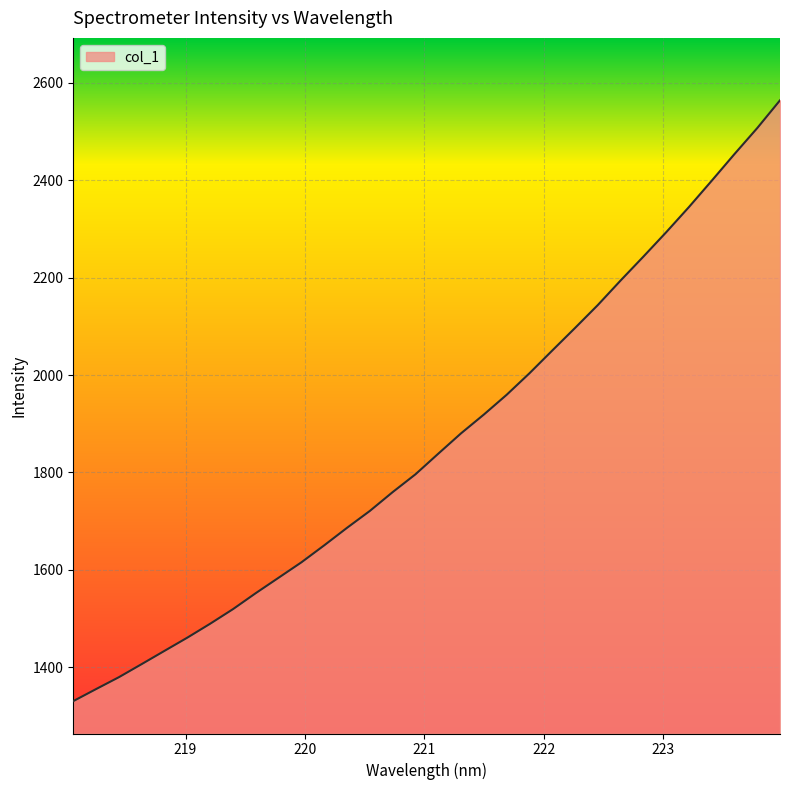

What is the maximum value shown in the chart?

2564.3